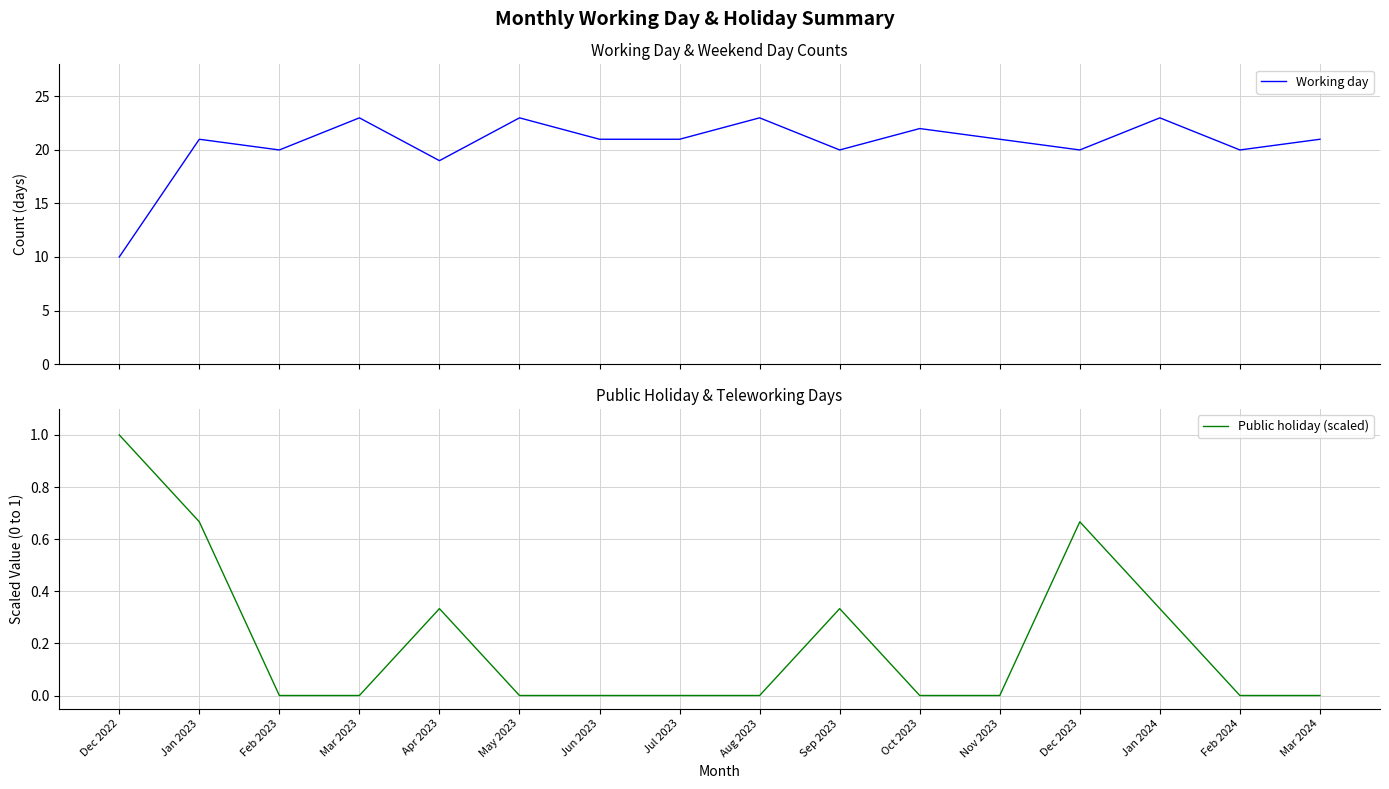

In Working day, how many points are lower than both neighbors (excluding endpoints)?

5